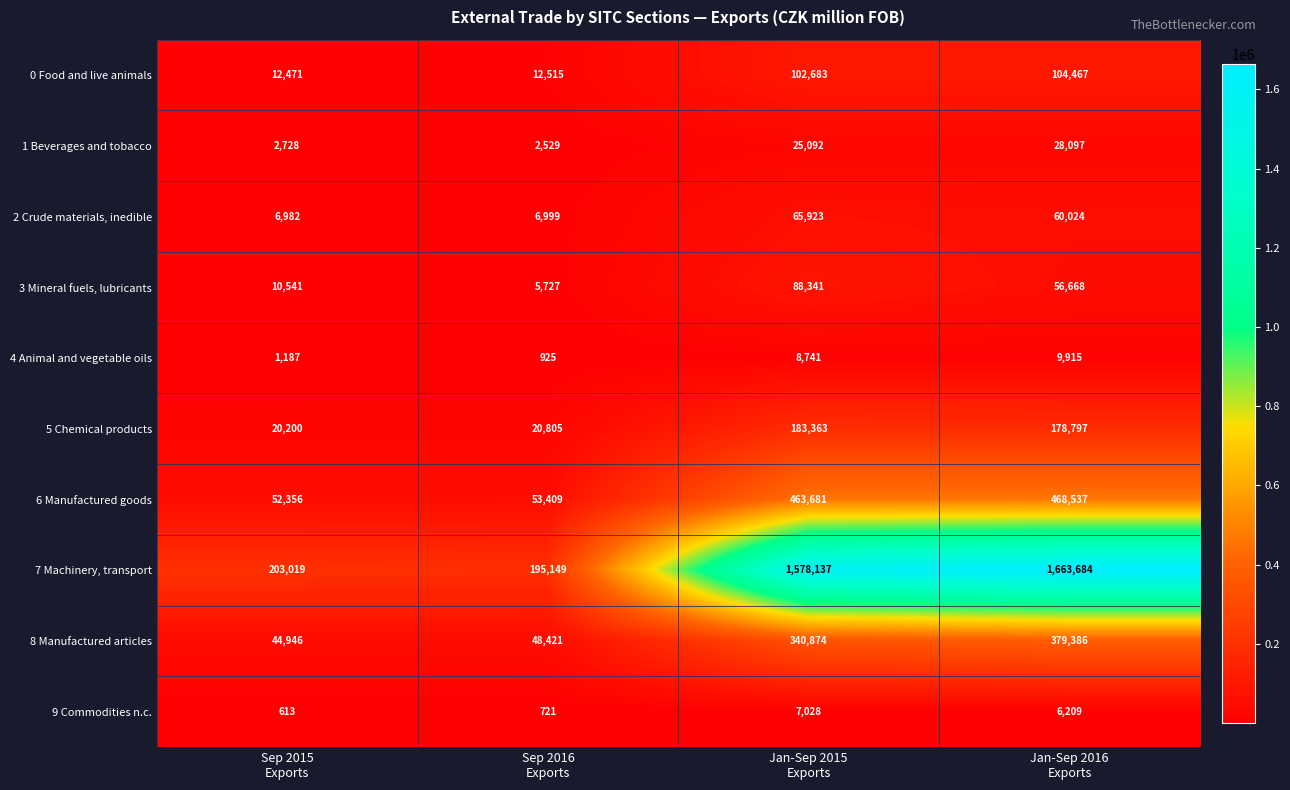

List the series in order of their peak value, highest first.

7 Machinery, transport, 6 Manufactured goods, 8 Manufactured articles, 5 Chemical products, 0 Food and live animals, 3 Mineral fuels, lubricants, 2 Crude materials, inedible, 1 Beverages and tobacco, 4 Animal and vegetable oils, 9 Commodities n.c.